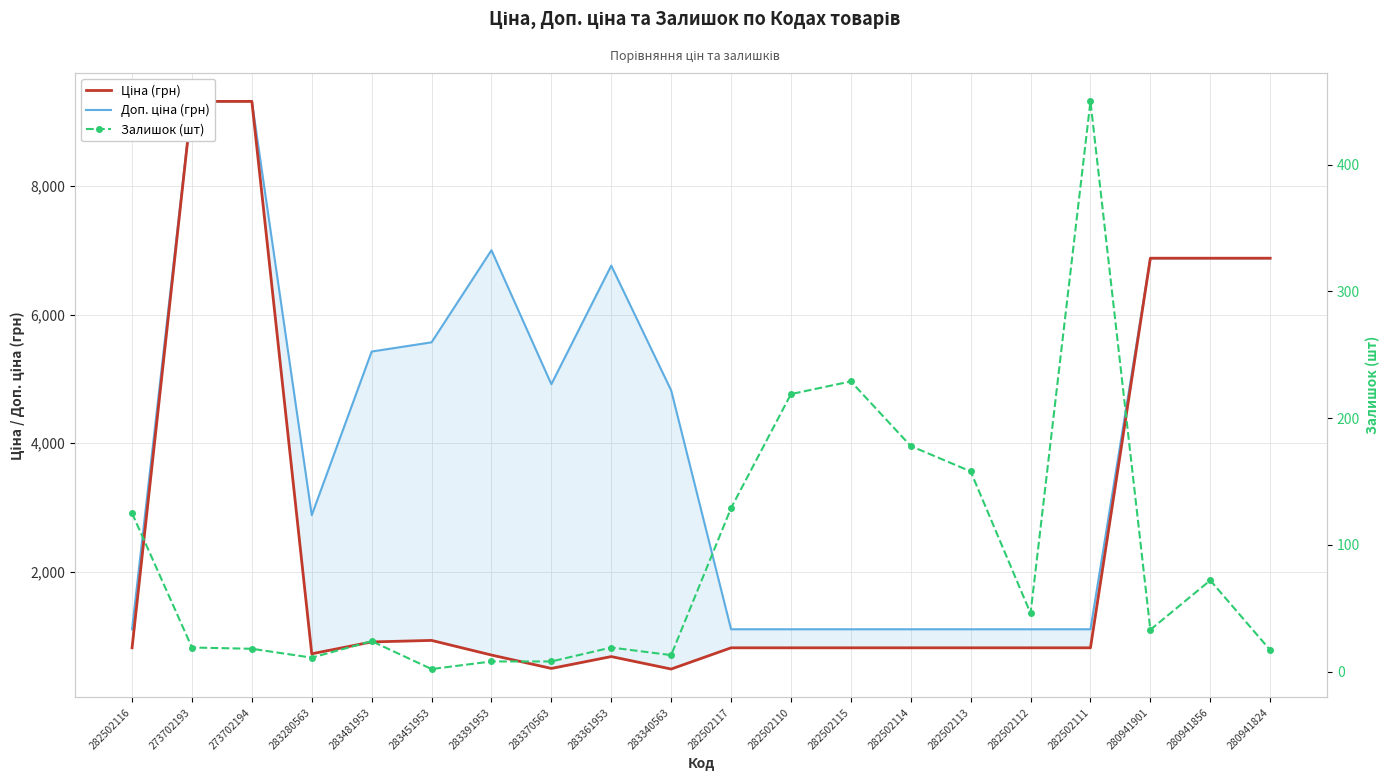

Rank the series by their average value, from lowest to highest.

Залишок (шт), Ціна (грн), Доп. ціна (грн)